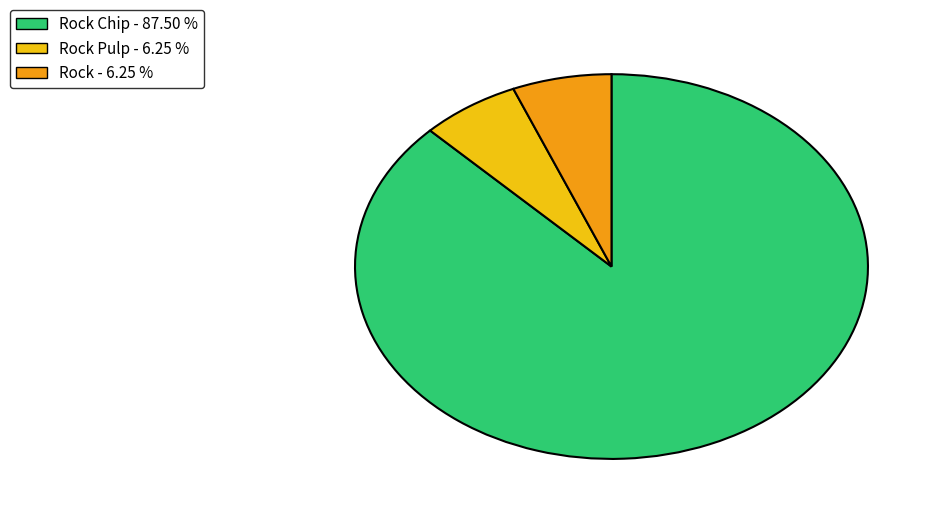

Count the number of slices in the pie.

3